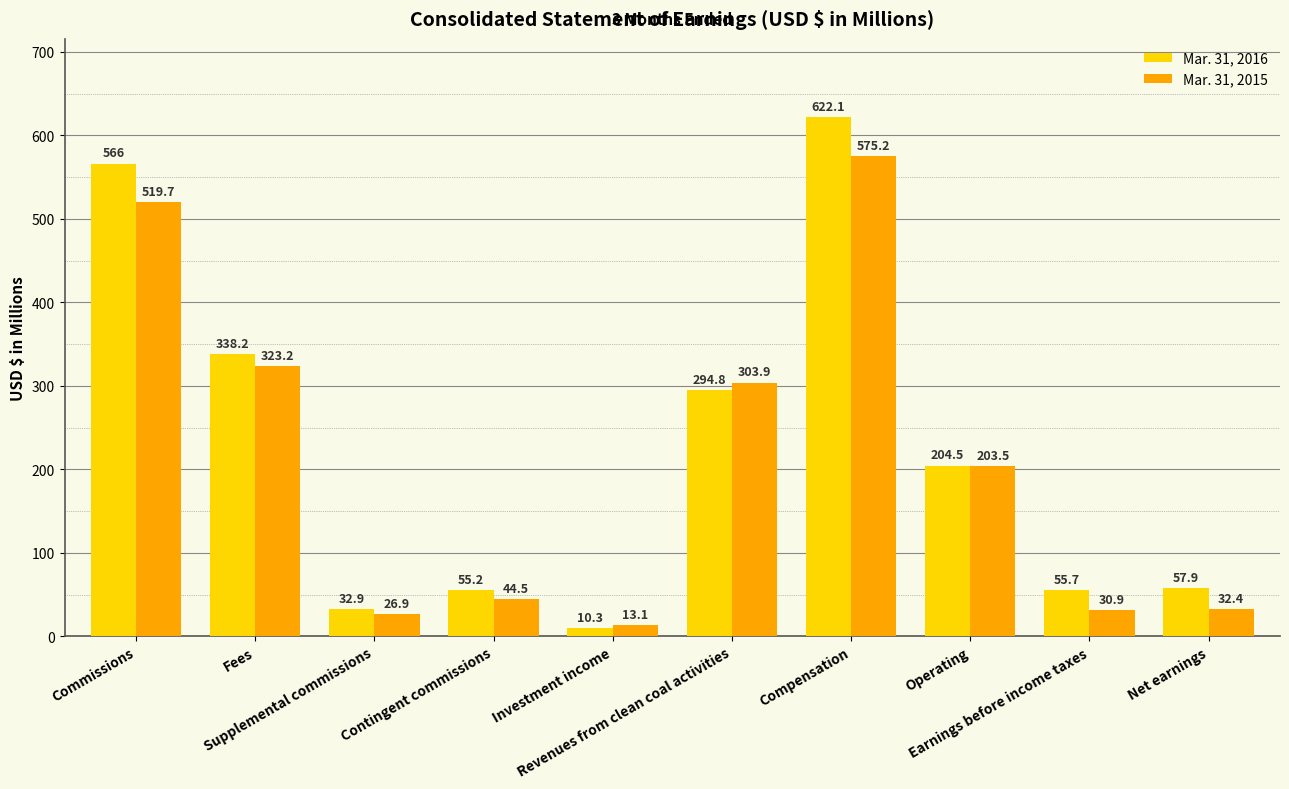

At Earnings before income taxes, list the series in order from smallest to largest.

Mar. 31, 2015, Mar. 31, 2016